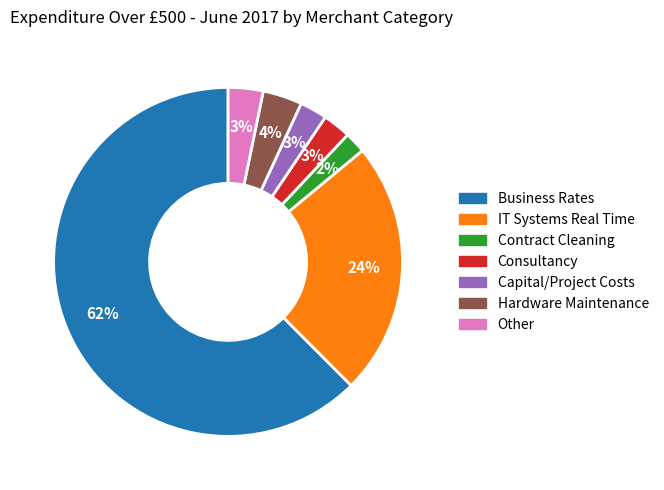

True or false: Capital/Project Costs accounts for 3% of the total.

True